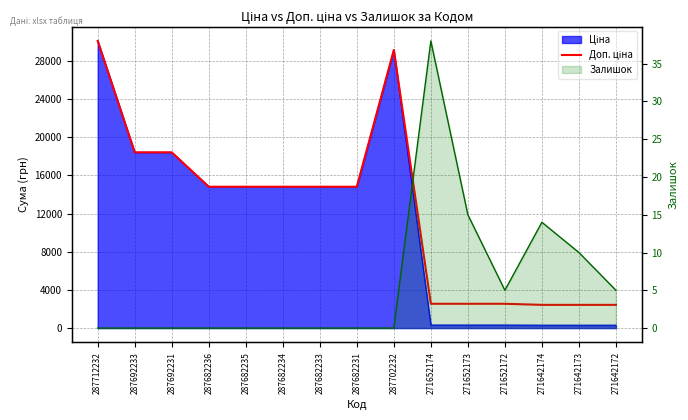

What is the difference between the maximum and minimum values?

27670.0